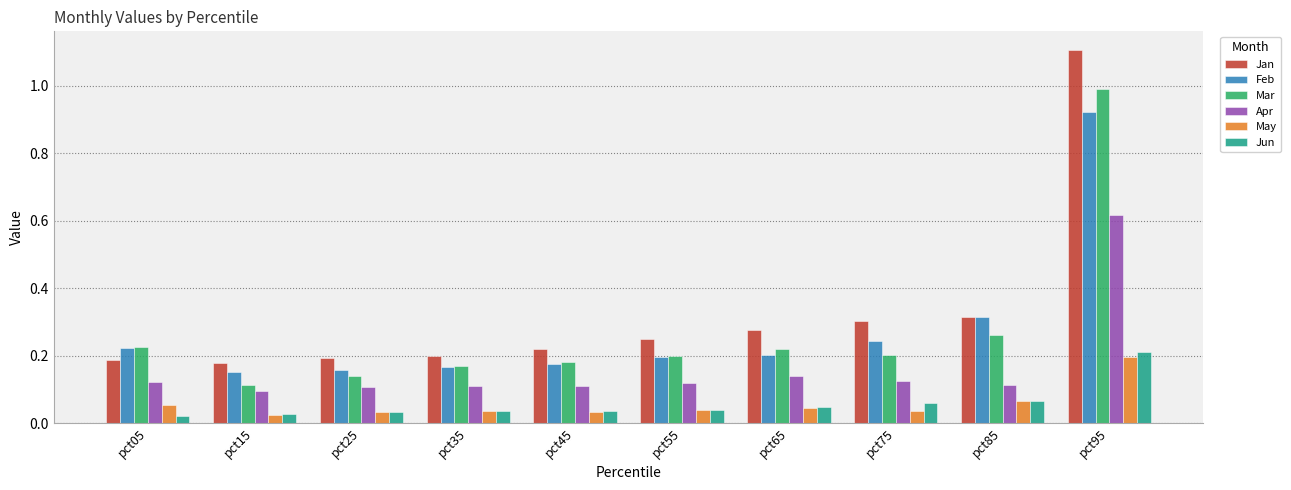

What is the sum of all Jan values?

3.2